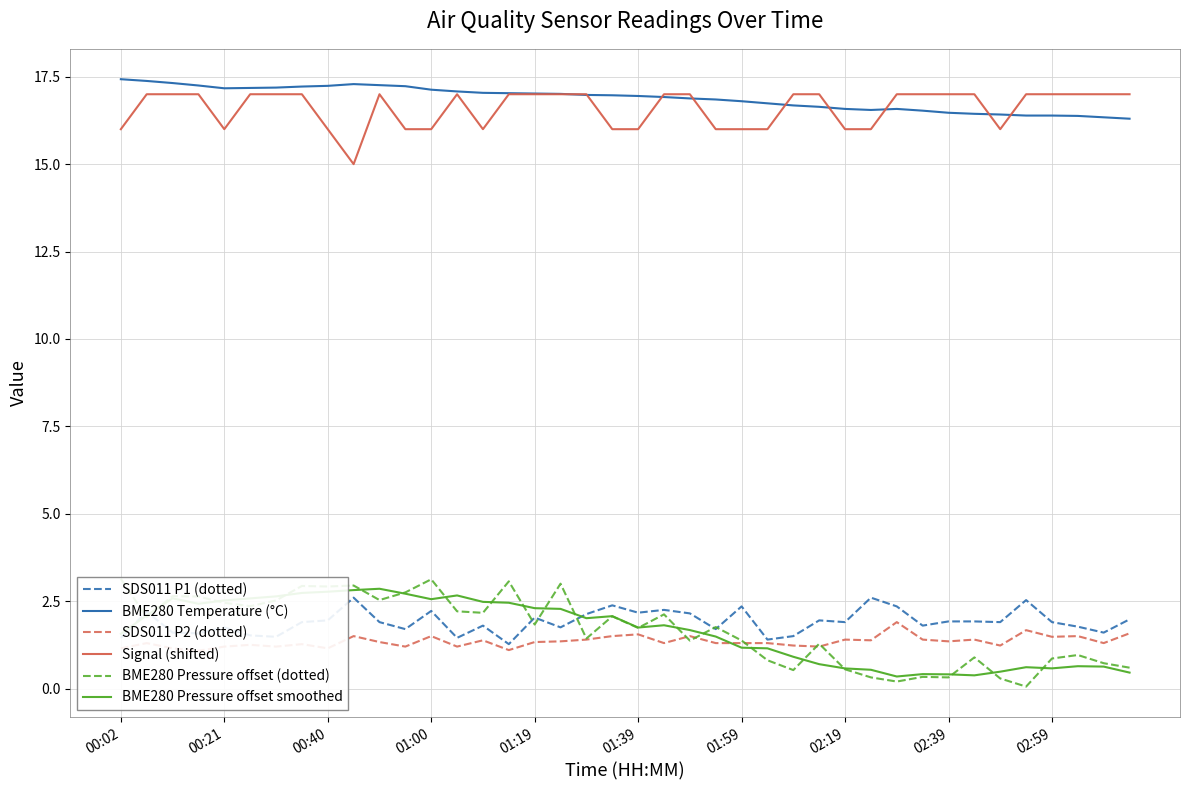

What are all the series names shown in the legend?

SDS011 P1 (dotted), BME280 Temperature (°C), SDS011 P2 (dotted), Signal (shifted), BME280 Pressure offset (dotted), BME280 Pressure offset smoothed